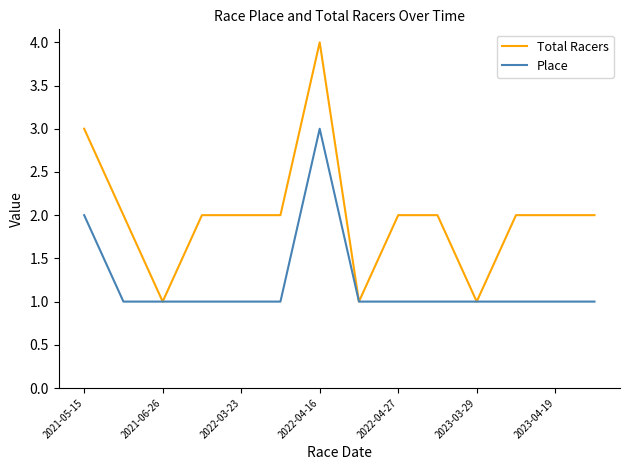

List the series in order of their peak value, lowest first.

Place, Total Racers